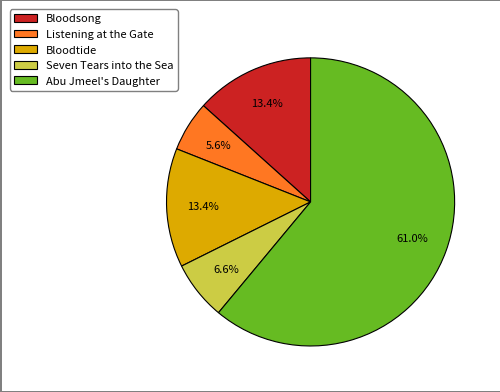

Between Bloodsong and Listening at the Gate, which is larger?

Bloodsong